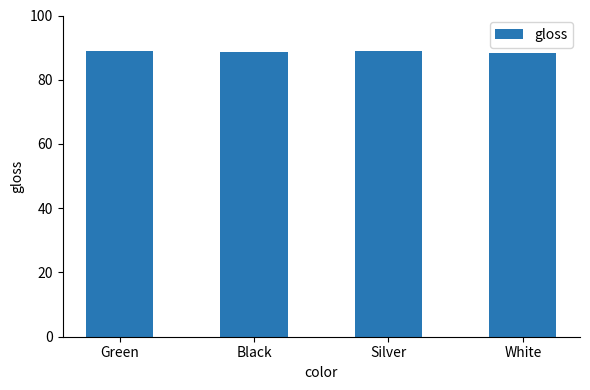

What position from the left is Silver?

3